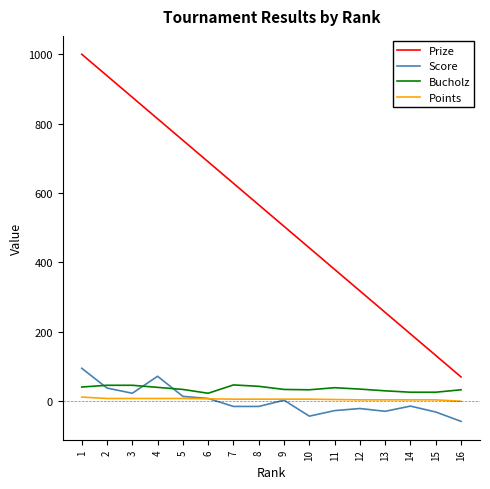

Rank the categories by Prize value from lowest to highest.

16, 15, 14, 13, 12, 11, 10, 9, 8, 7, 6, 5, 4, 3, 2, 1